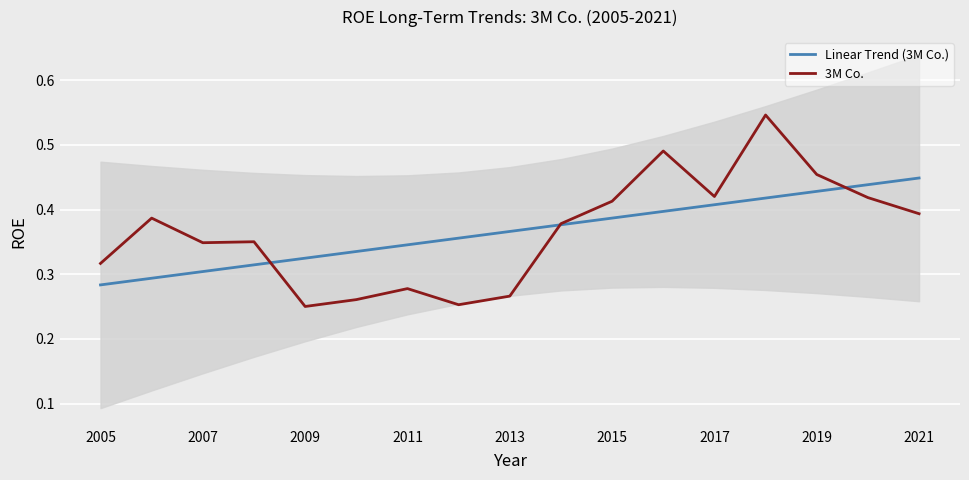

What is the average value of the 3M Co. series?

0.4